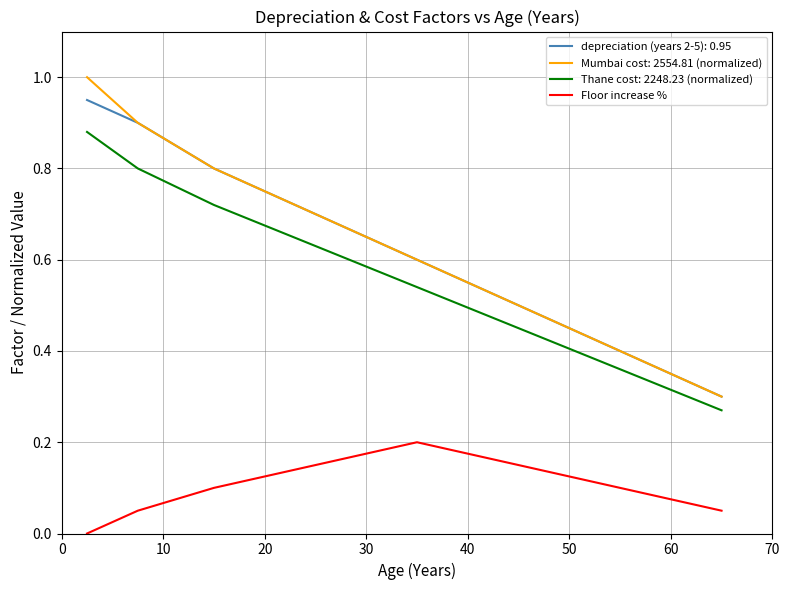

List the series in order of their peak value, lowest first.

Floor increase %, Thane cost: 2248.23 (normalized), depreciation (years 2-5): 0.95, Mumbai cost: 2554.81 (normalized)